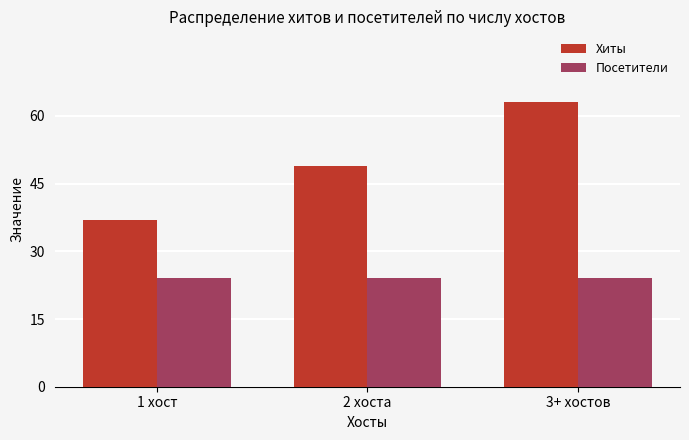

What is the minimum value for Хиты?

37